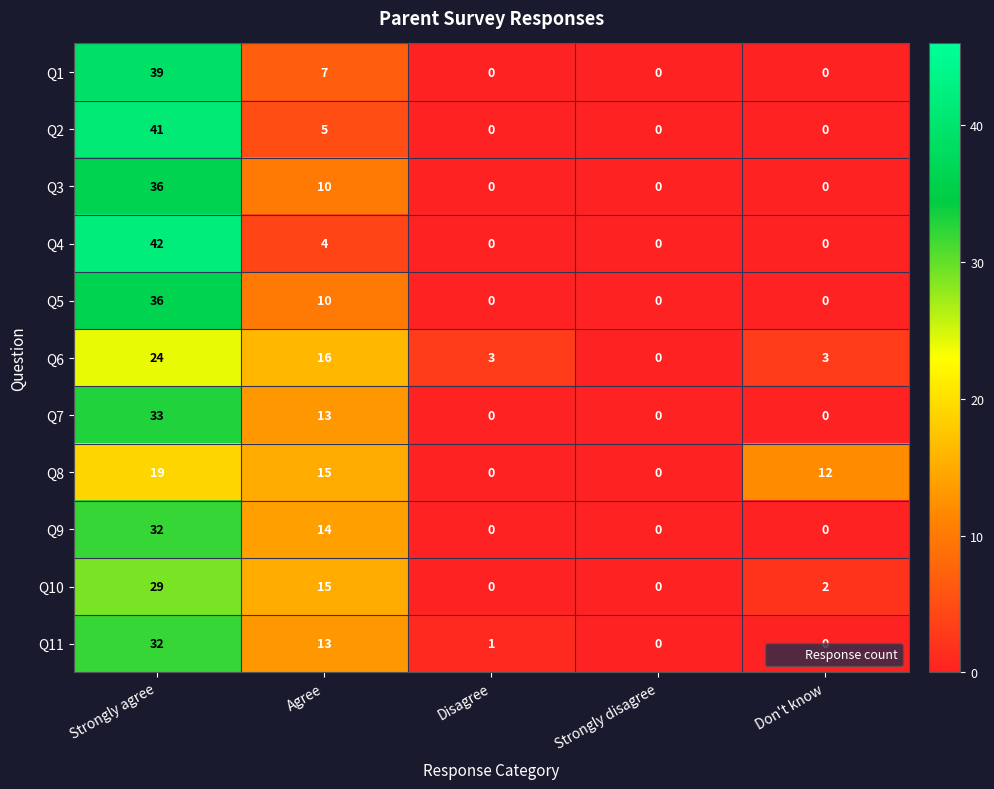

What is the total value across all series at Agree?

122